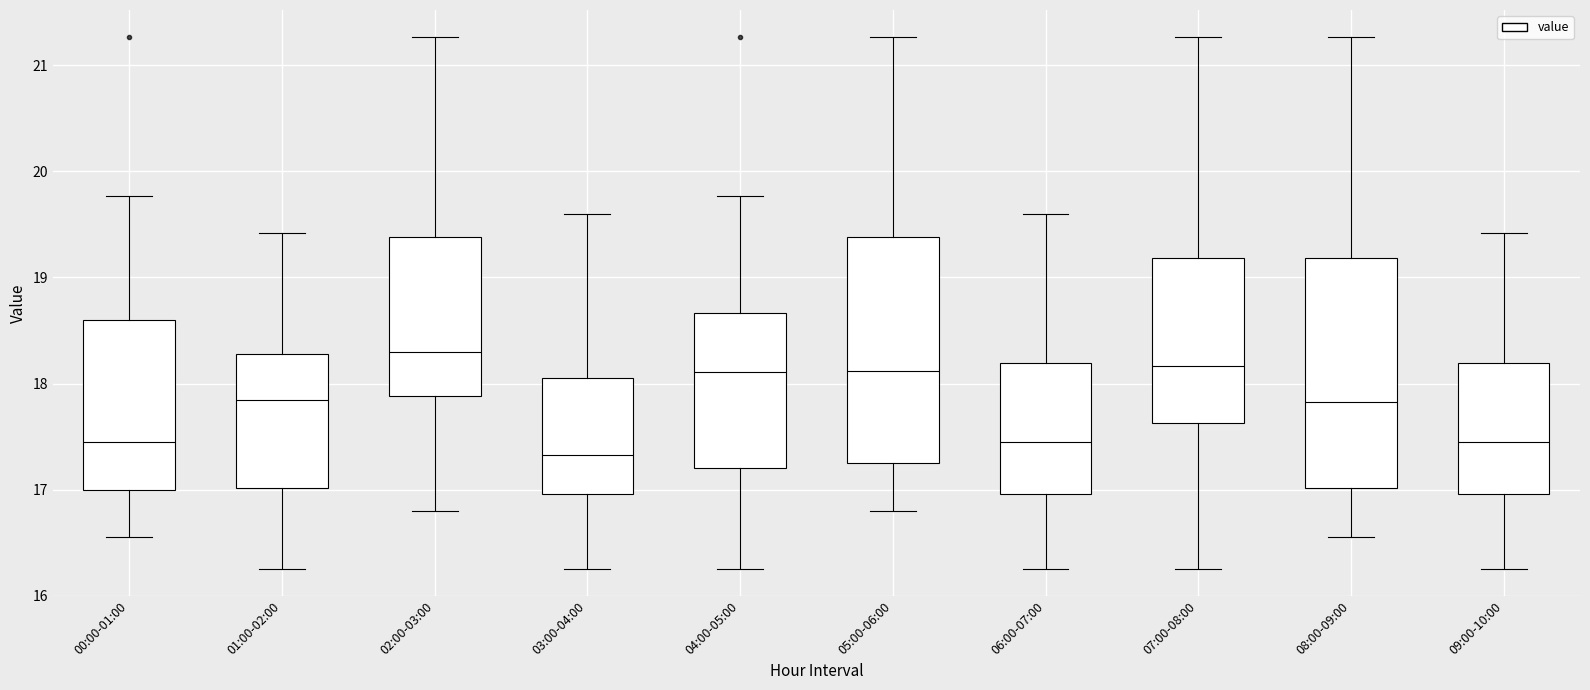

Reading left to right, read every box against the y-axis: the position of its median line, the range the box covers, and the ends of its whiskers. The values are not printed on the chart, so give them approximately, as read against the axis.

00:00-01:00: median 17.5, box 17.0 to 18.6, whiskers 16.6 to 19.8
01:00-02:00: median 17.9, box 17.0 to 18.3, whiskers 16.3 to 19.4
02:00-03:00: median 18.3, box 17.9 to 19.4, whiskers 16.8 to 21.3
03:00-04:00: median 17.3, box 17.0 to 18.1, whiskers 16.3 to 19.6
04:00-05:00: median 18.1, box 17.2 to 18.7, whiskers 16.3 to 19.8
05:00-06:00: median 18.1, box 17.3 to 19.4, whiskers 16.8 to 21.3
06:00-07:00: median 17.5, box 17.0 to 18.2, whiskers 16.3 to 19.6
07:00-08:00: median 18.2, box 17.6 to 19.2, whiskers 16.3 to 21.3
08:00-09:00: median 17.8, box 17.0 to 19.2, whiskers 16.6 to 21.3
09:00-10:00: median 17.5, box 17.0 to 18.2, whiskers 16.3 to 19.4